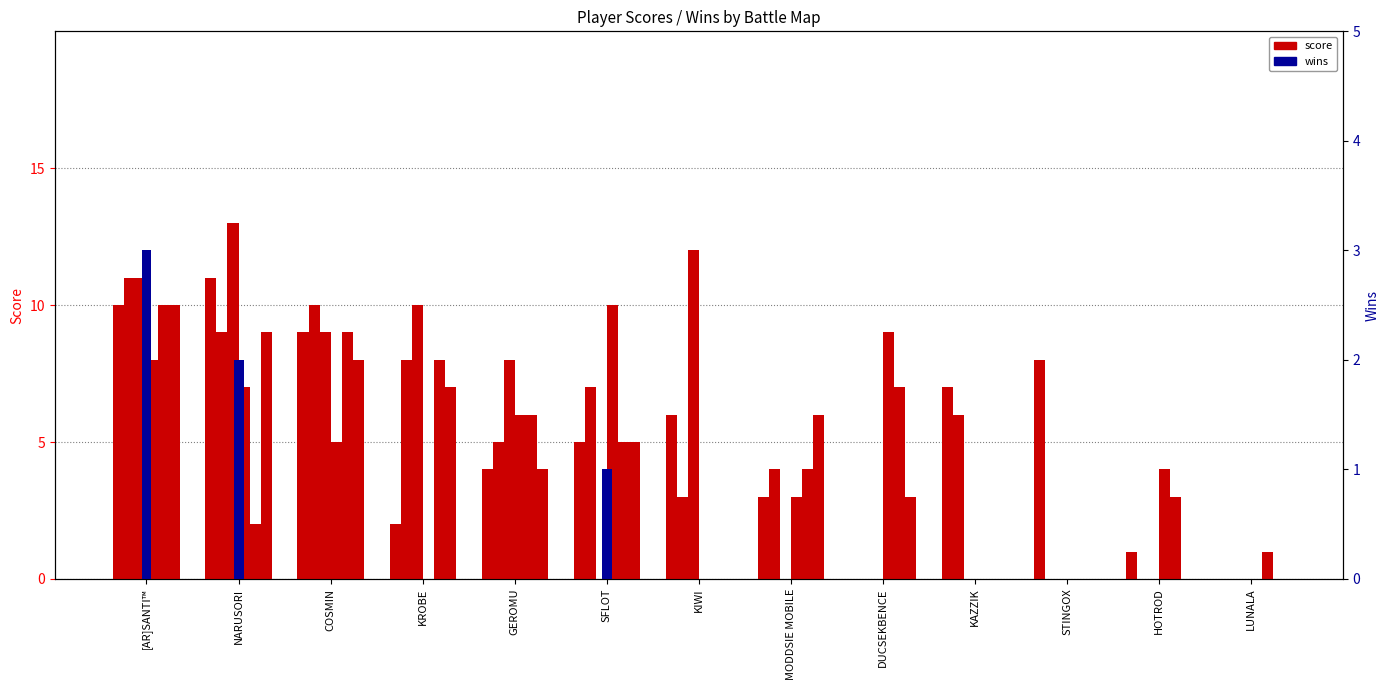

True or false: Supermarket Battle has a value of 11 at KIWI.

False